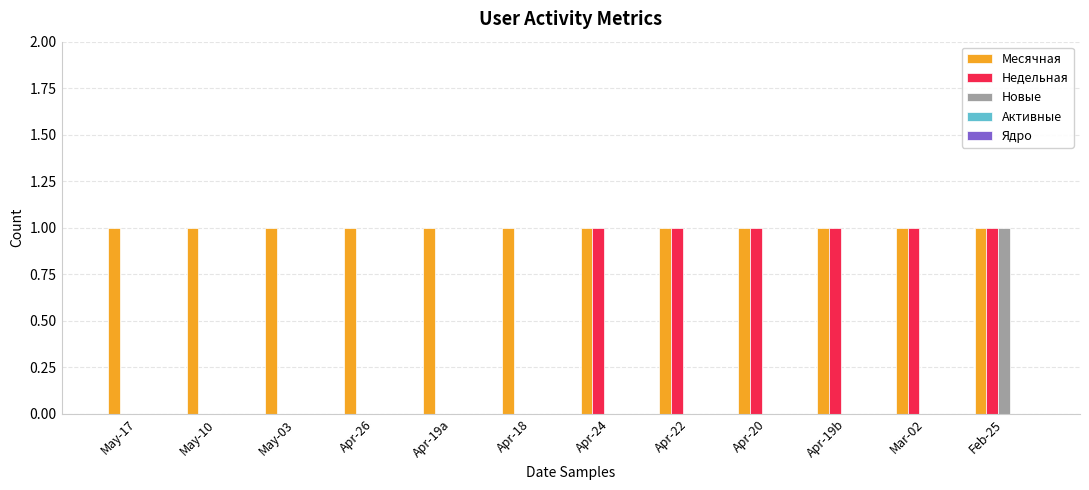

How many categories are shown in the chart?

12